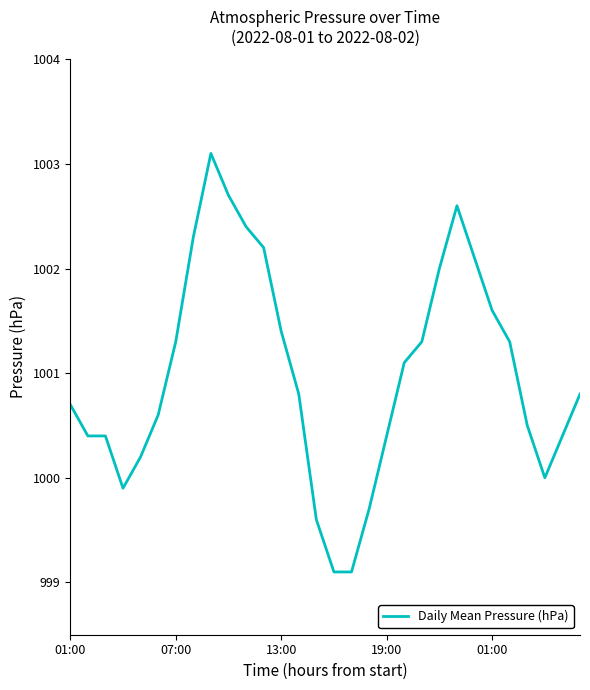

What is the minimum value shown in the chart?

999.1